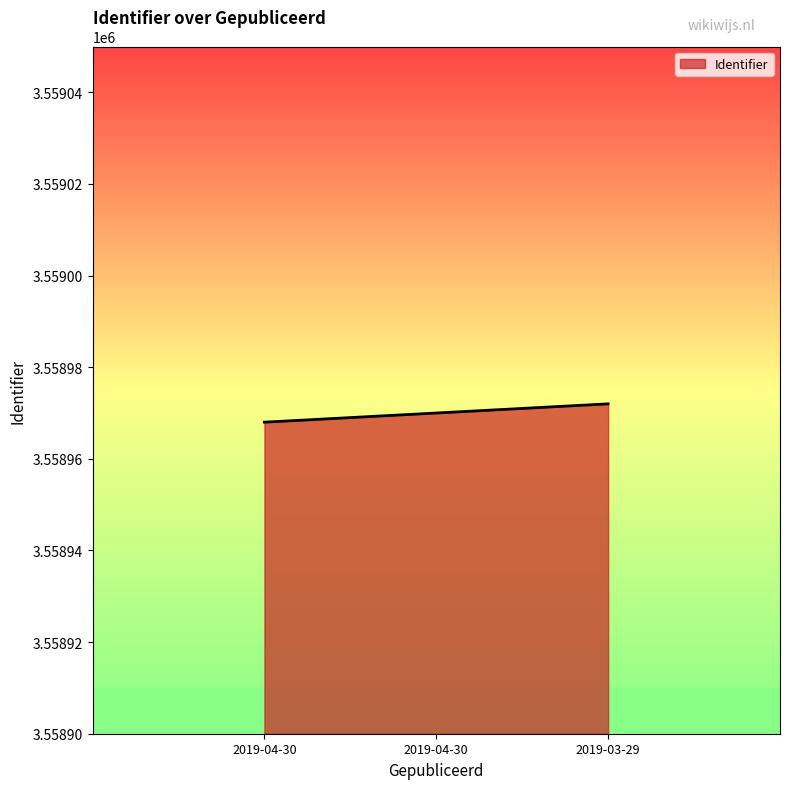

How many values are between 3558968 and 3558972?

3